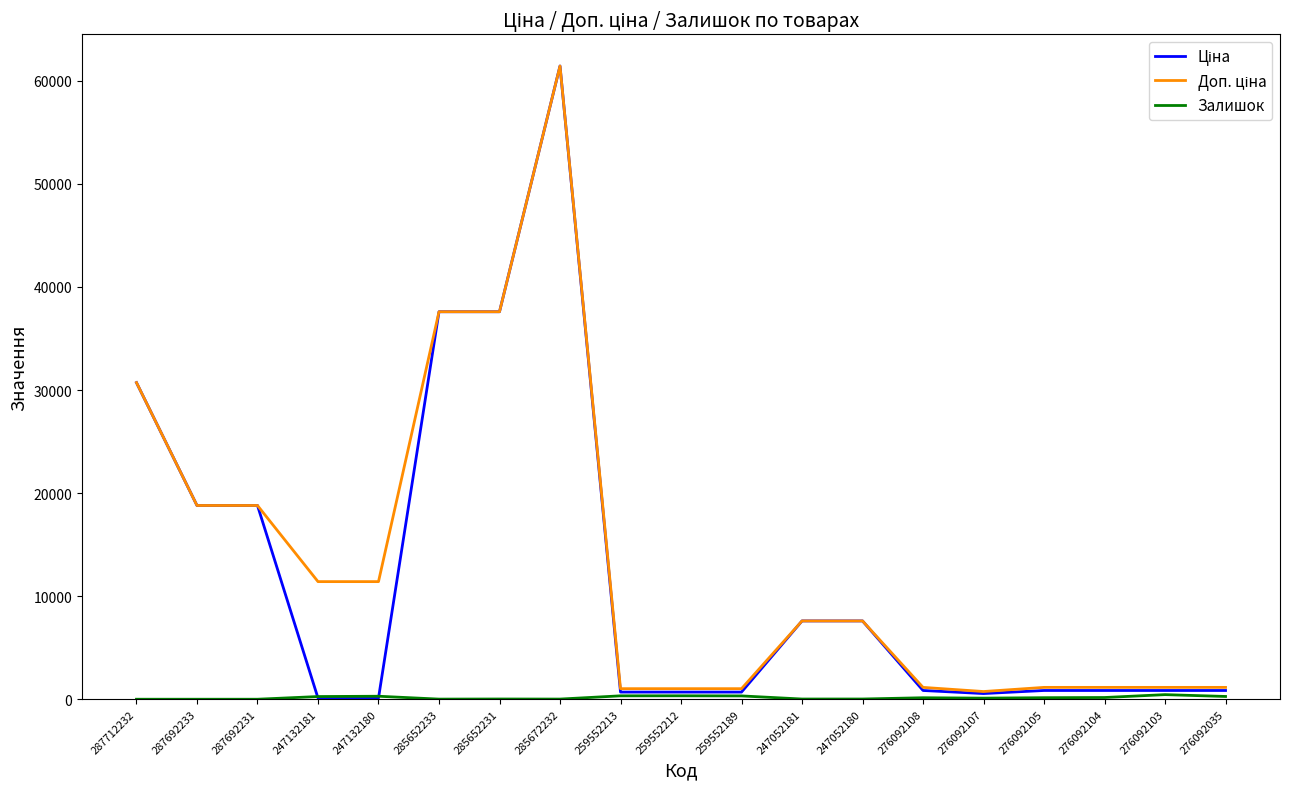

What is the total value across all series at 276092103?

2444.2